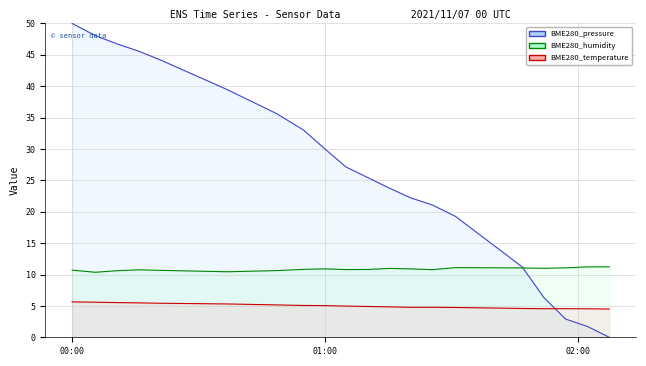

Between 2021/11/07 00:15:54 and 2021/11/07 00:36:47, which series saw the biggest shift?

BME280_pressure